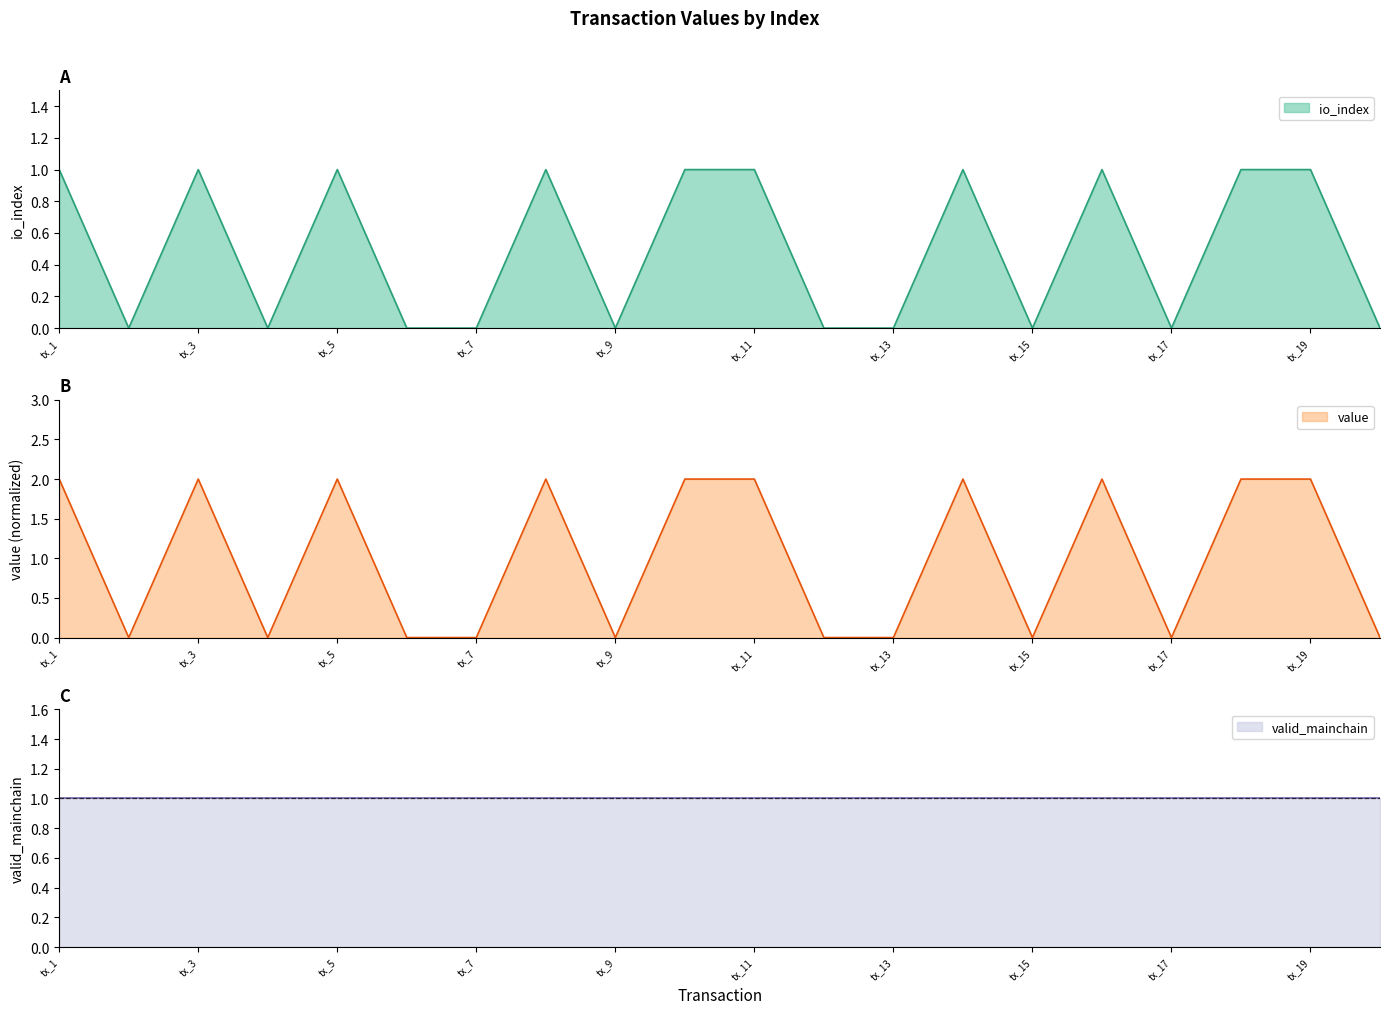

Which series has the largest range (max minus min)?

value